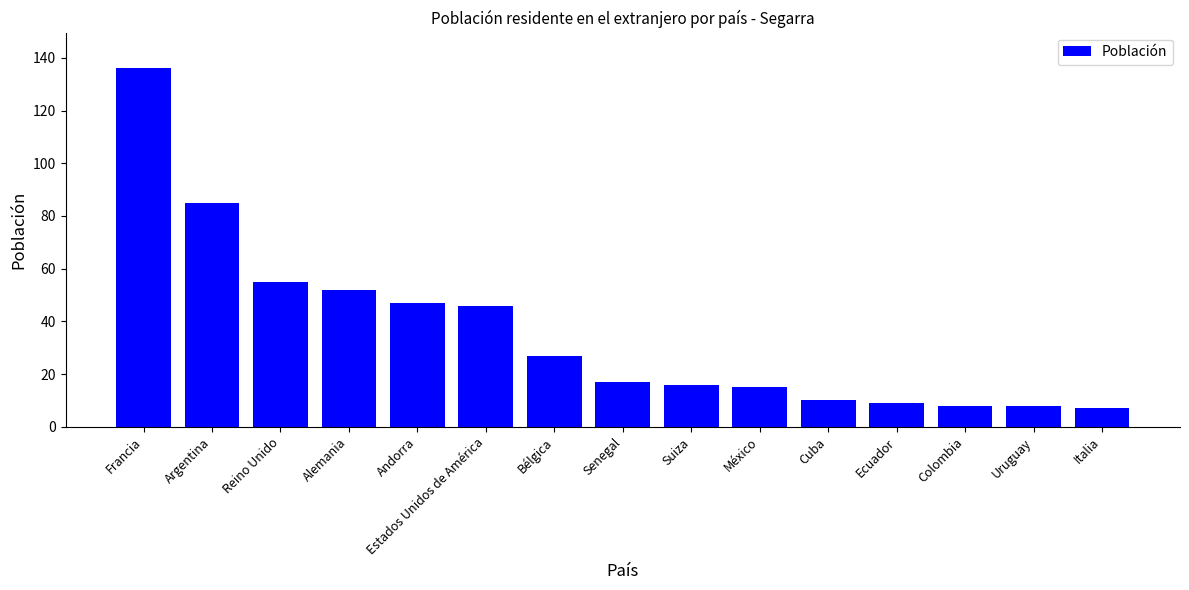

Which has a higher value, Reino Unido or Alemania?

Reino Unido